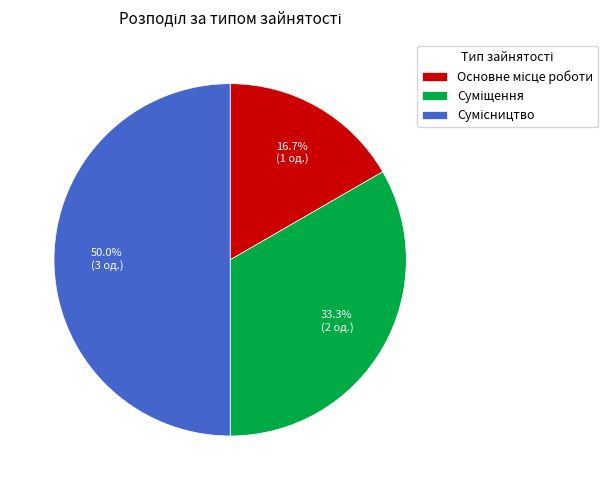

What is the smallest slice in the pie chart?

Основне місце роботи